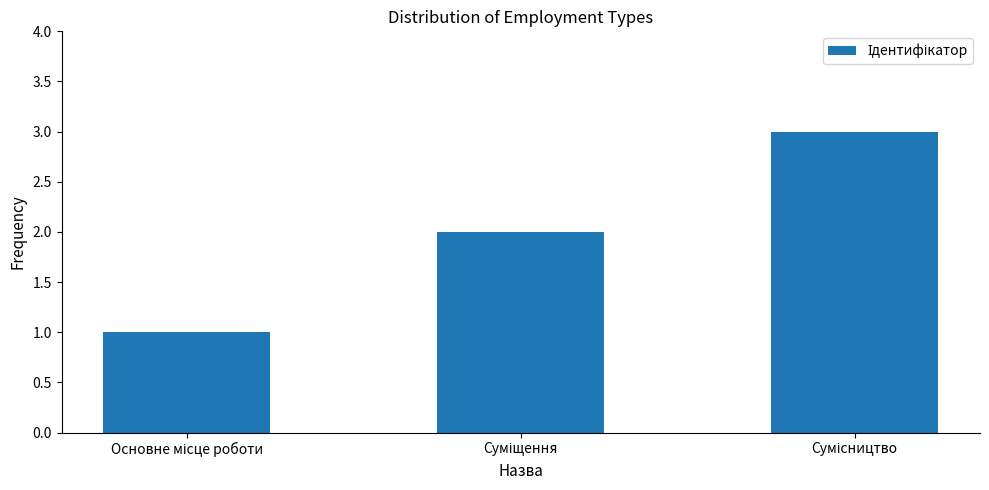

What is the maximum value shown in the chart?

3